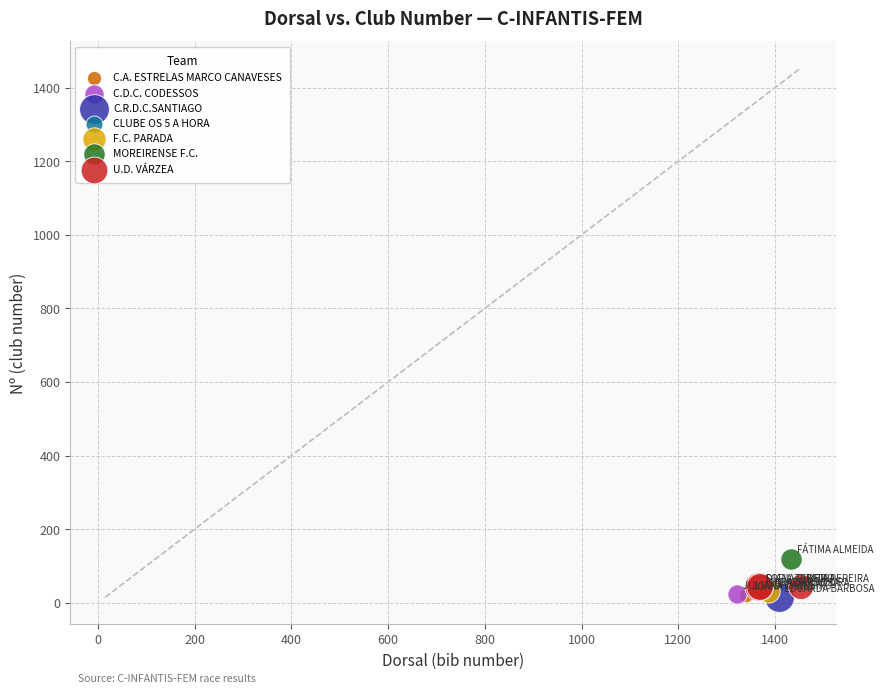

What are all the series names shown in the legend?

C.A. ESTRELAS MARCO CANAVESES, C.D.C. CODESSOS, C.R.D.C.SANTIAGO, CLUBE OS 5 A HORA, F.C. PARADA, MOREIRENSE F.C., U.D. VÁRZEA